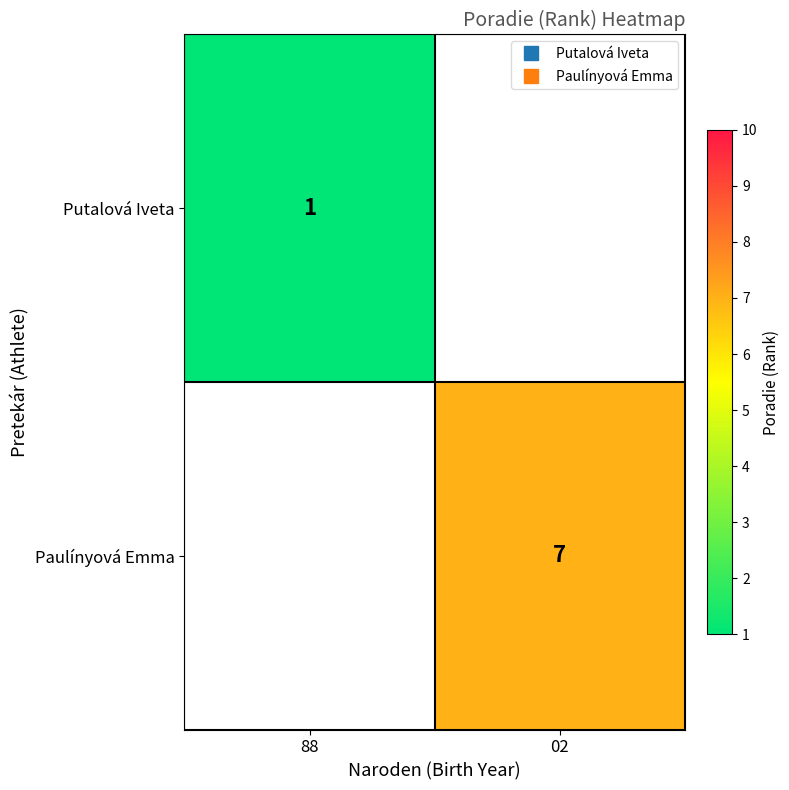

Which has a higher value, 88 or 02?

02